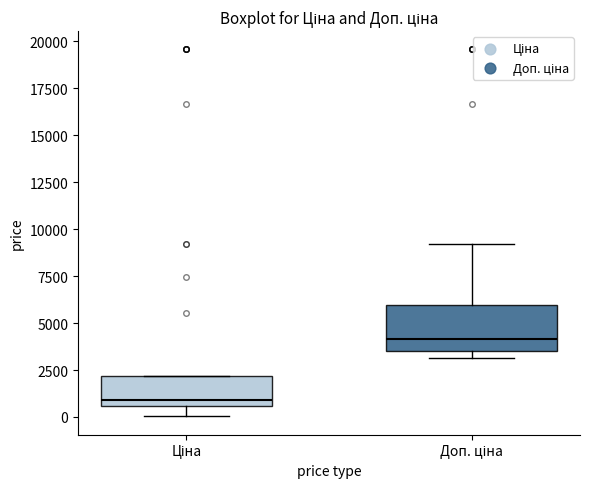

Reading left to right, read every box against the y-axis: the position of its median line, the range the box covers, and the ends of its whiskers. The values are not printed on the chart, so give them approximately, as read against the axis.

Ціна: median 1000, box 500 to 2000, whiskers 0 to 2000
Доп. ціна: median 4000, box 3500 to 6000, whiskers 3000 to 9000